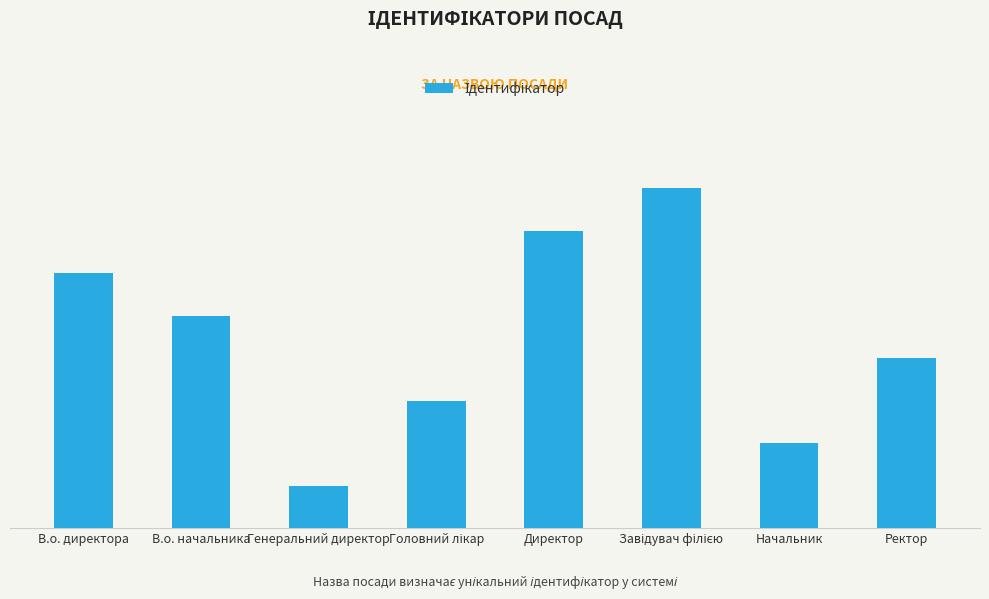

Reading left to right, transcribe all the data shown in this chart.

В.о. директора=6	В.о. начальника=5	Генеральний директор=1	Головний лікар=3	Директор=7	Завідувач філією=8	Начальник=2	Ректор=4